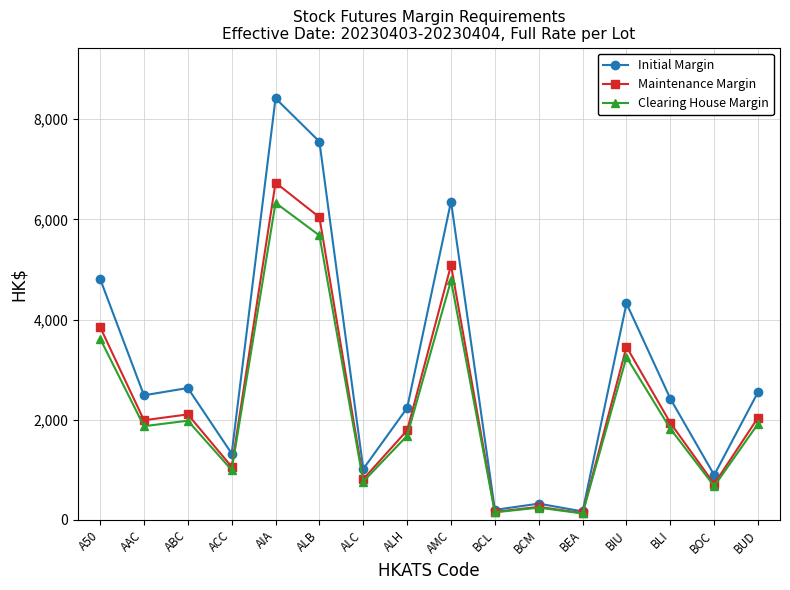

The Initial Margin series shows 507 at ALC. True or false?

False